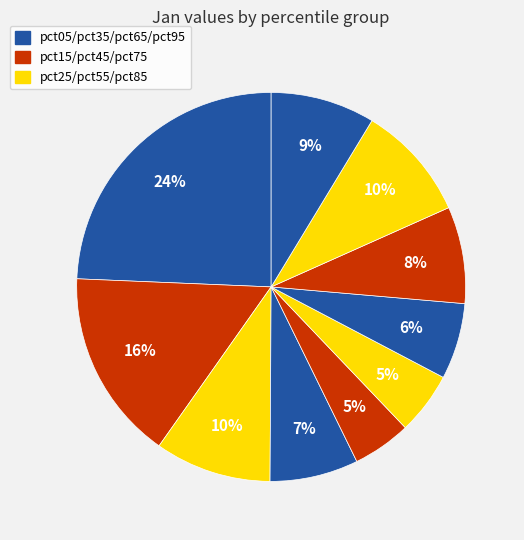

How many slices are in this pie chart?

10